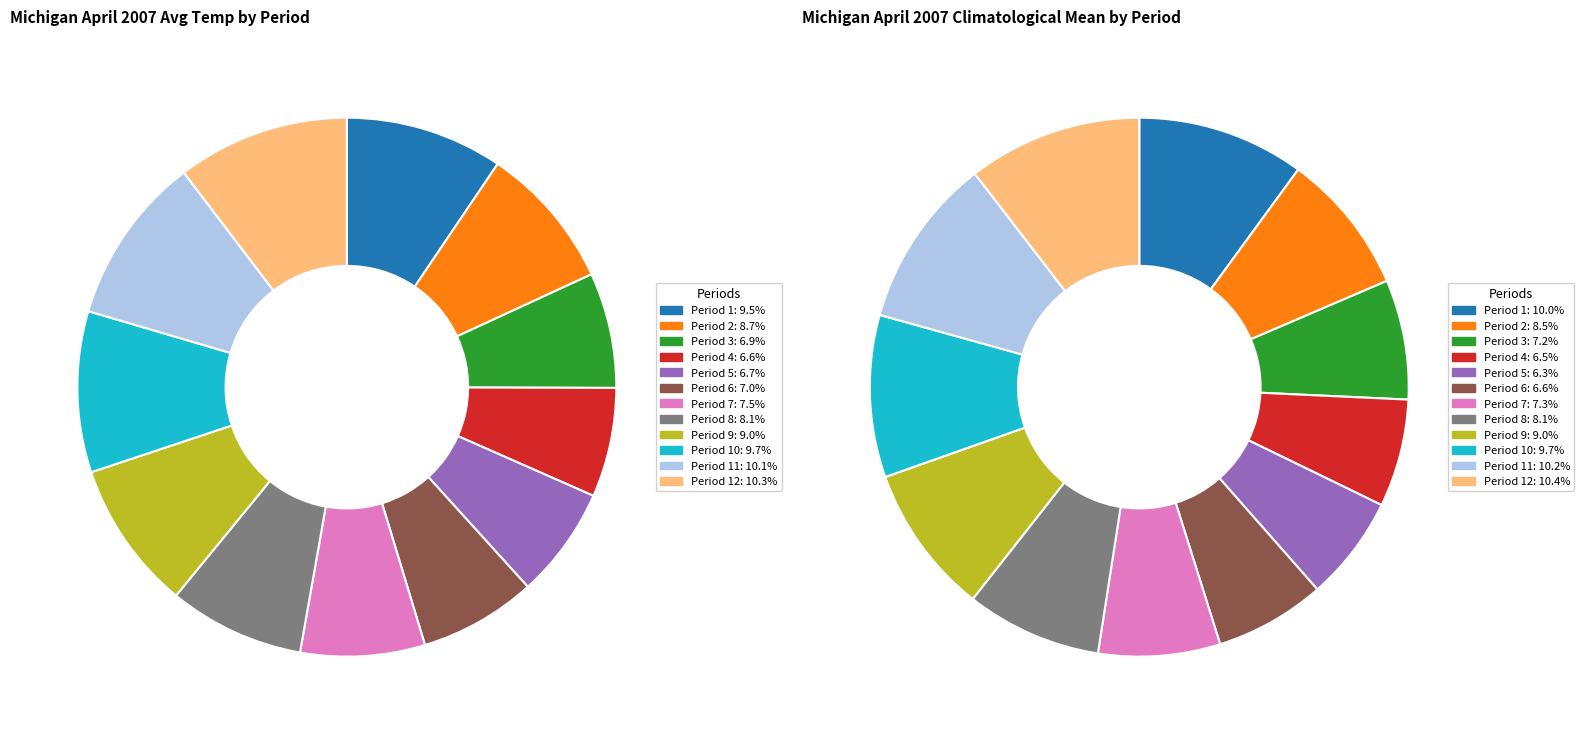

Is the sum of Period 8 and Period 5 greater than half?

No